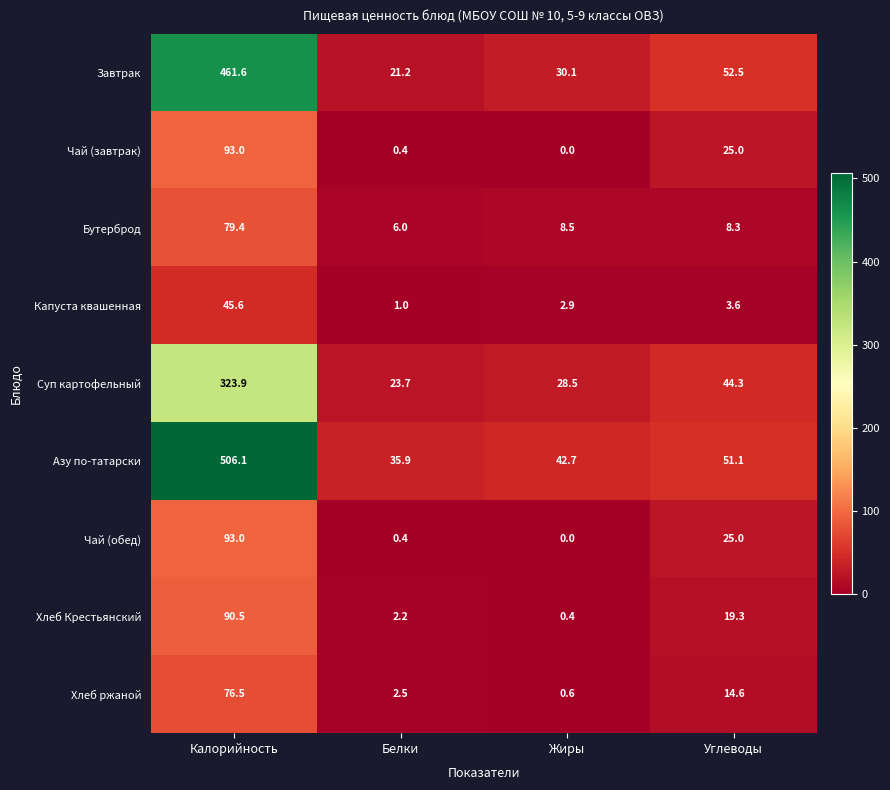

Rank the categories by Капуста квашенная value from lowest to highest.

Белки, Жиры, Углеводы, Калорийность